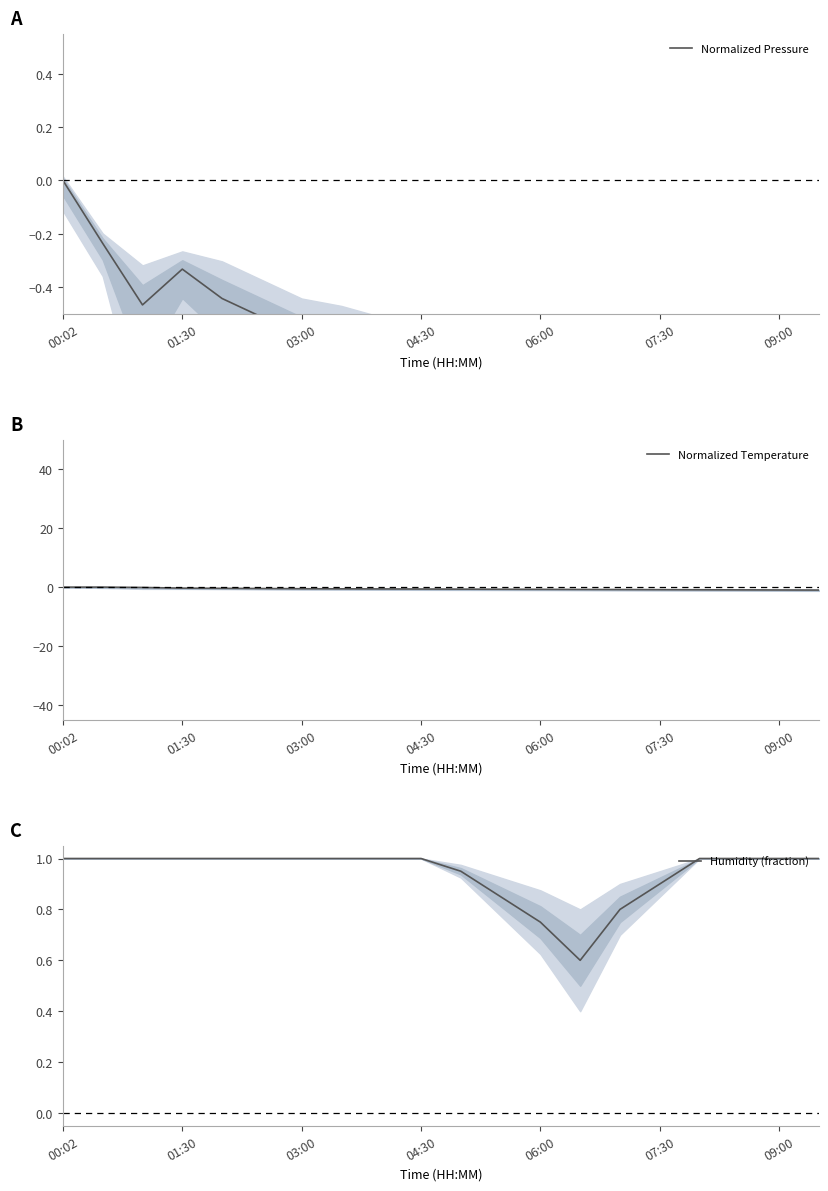

The Normalized Temperature series shows -0.3 at 01:30. True or false?

True